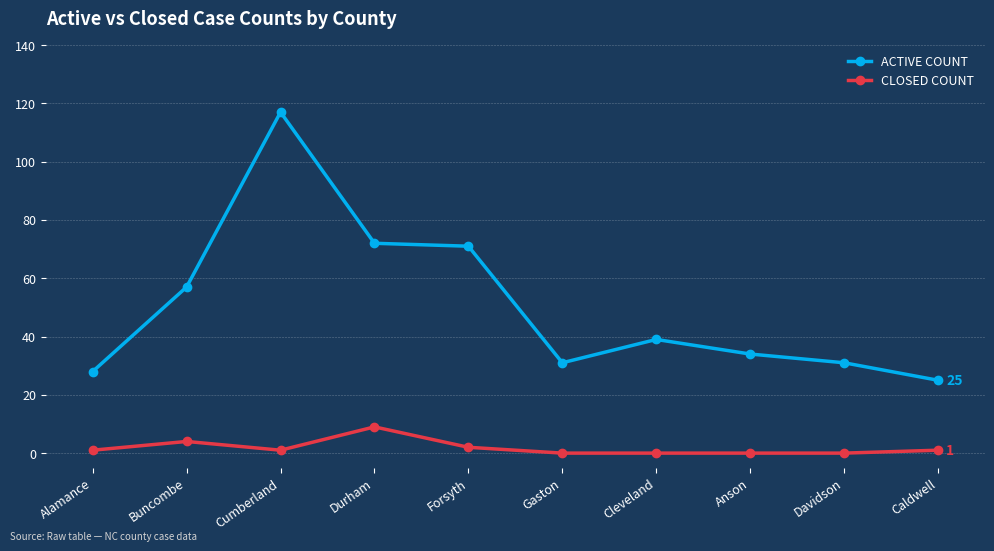

Does the chart have visible grid lines?

Yes